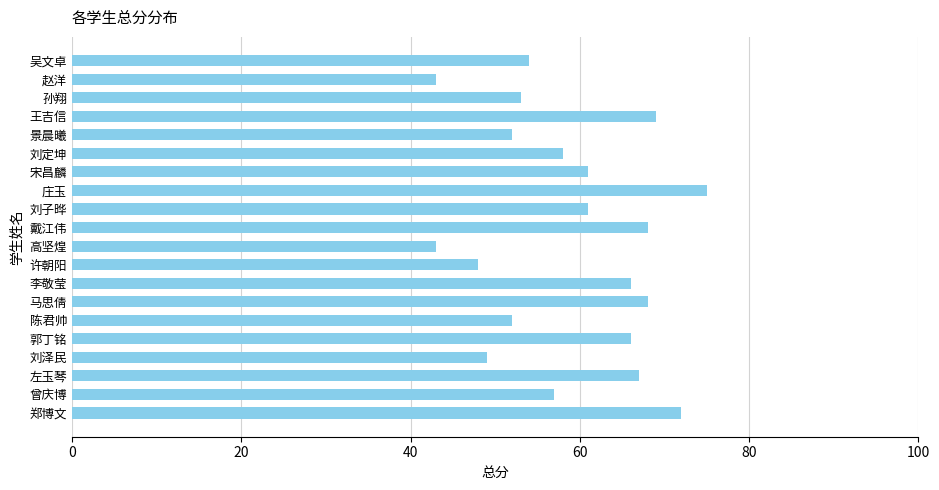

How many data points are less than 61?

10